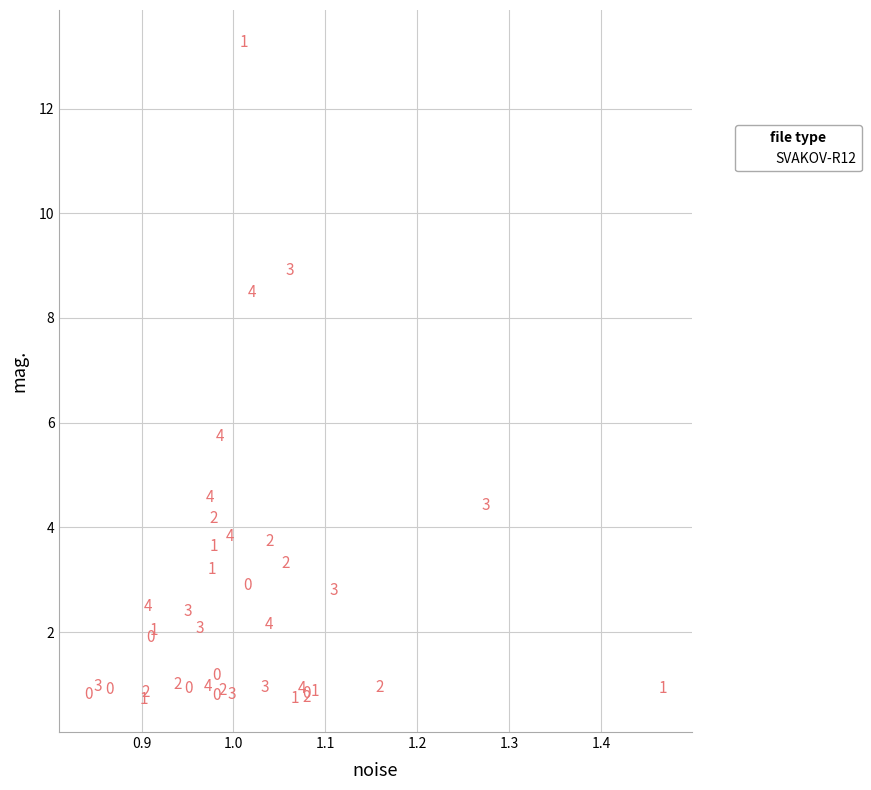

What Y value in the scatter plot is closest to 6?

5.7